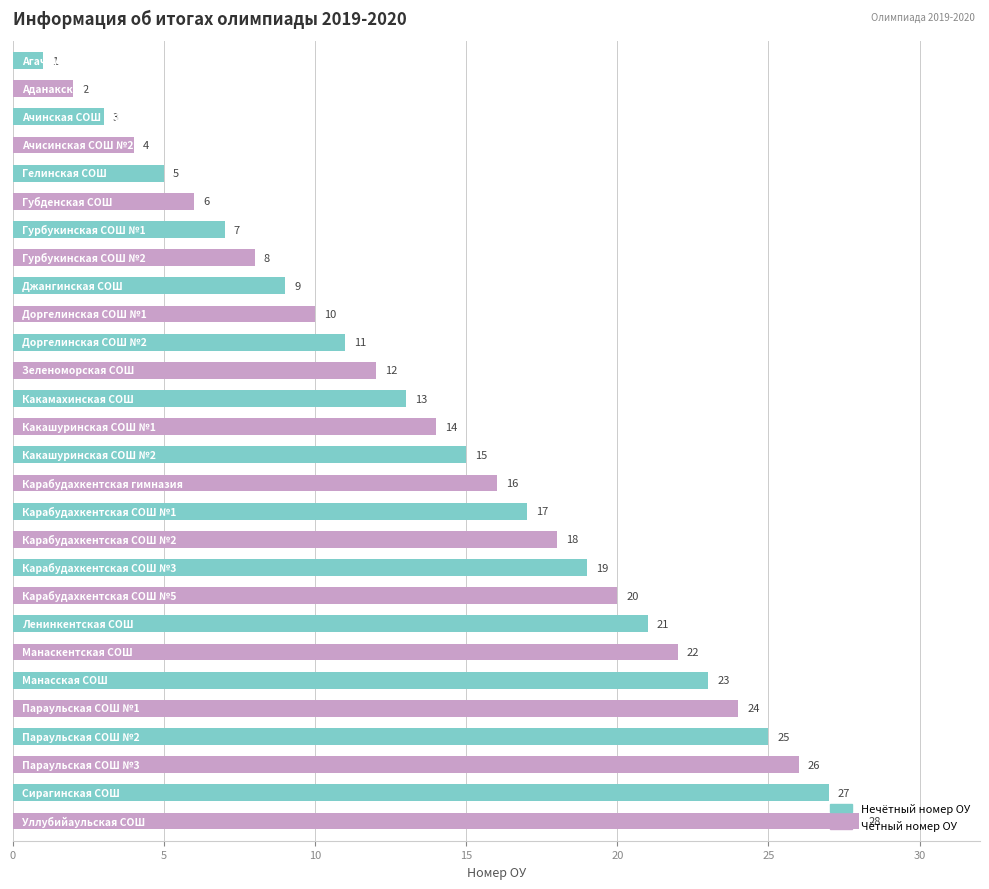

What is the greatest value displayed?

28